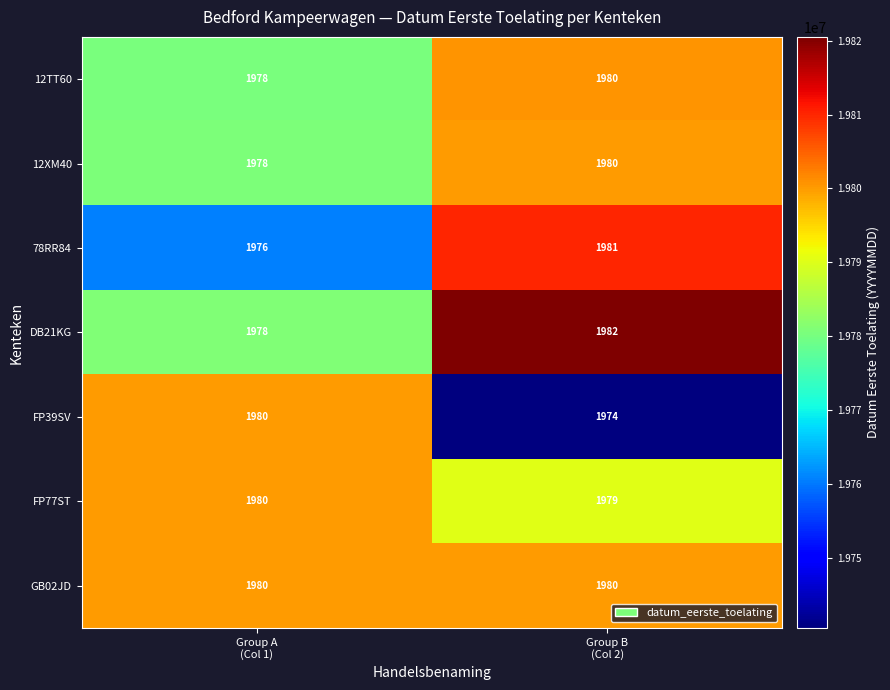

What is the sum of all 12XM40 values?

3958